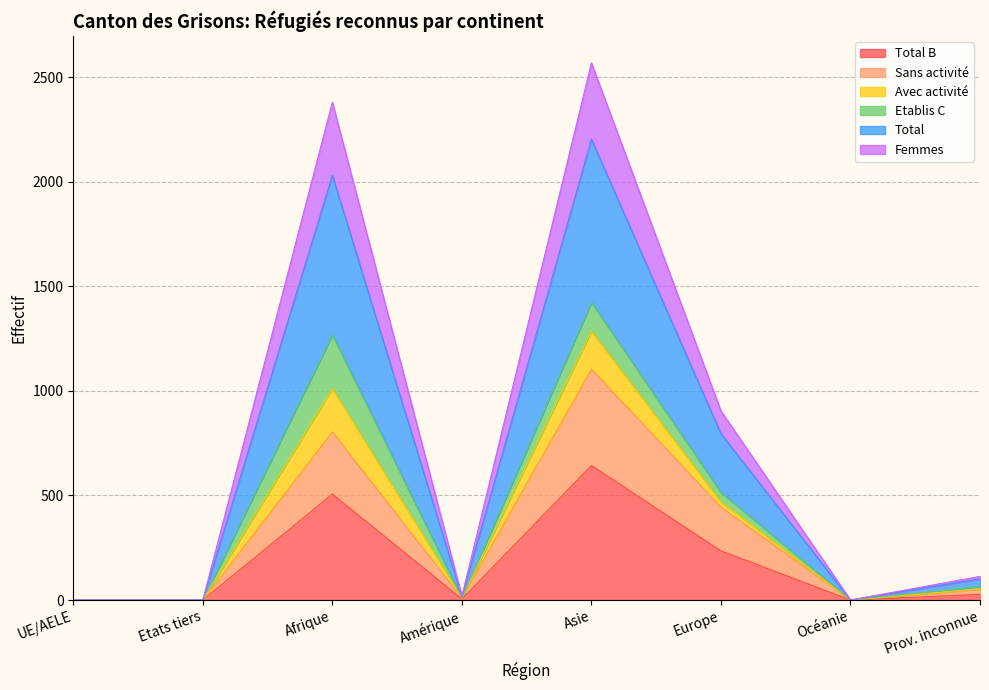

True or false: Total B and Sans activité intersect in this chart.

False